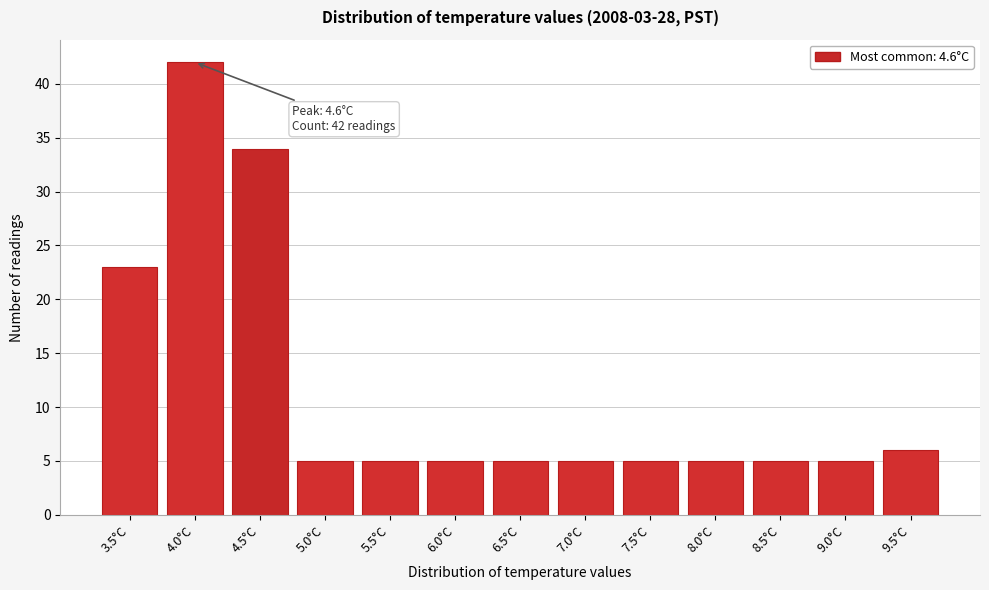

Reading left to right, extract all data points from this chart.

3.5°C=23	4.0°C=42	4.5°C=34	5.0°C=5	5.5°C=5	6.0°C=5	6.5°C=5	7.0°C=5	7.5°C=5	8.0°C=5	8.5°C=5	9.0°C=5	9.5°C=6